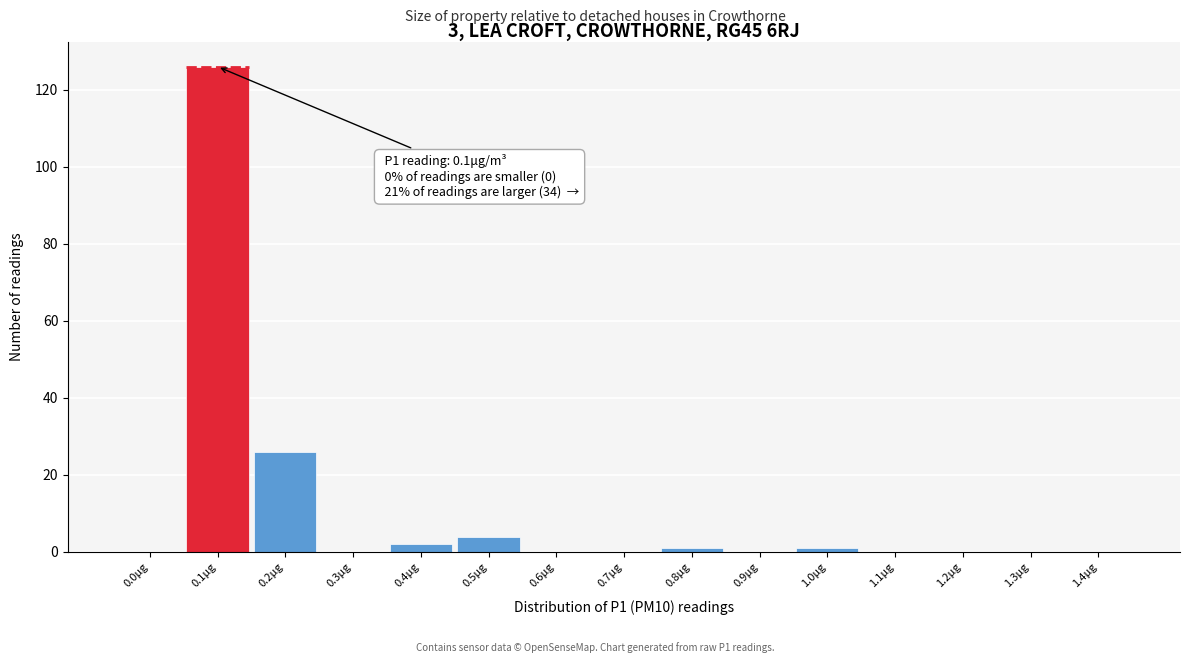

Reading right to left, extract all data points from this chart.

1.4μg=0	1.3μg=0	1.2μg=0	1.1μg=0	1.0μg=1	0.9μg=0	0.8μg=1	0.7μg=0	0.6μg=0	0.5μg=4	0.4μg=2	0.3μg=0	0.2μg=26	0.1μg=126	0.0μg=0